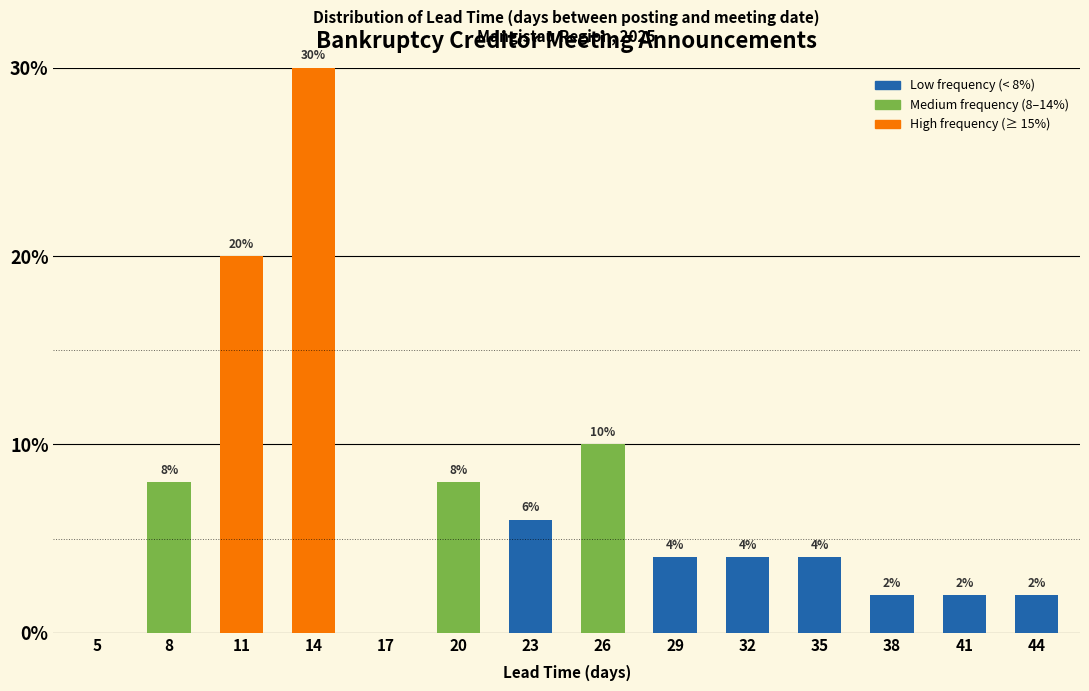

Reading left to right, transcribe all the data shown in this chart.

5=0	8=8	11=20	14=30	17=0	20=8	23=6	26=10	29=4	32=4	35=4	38=2	41=2	44=2